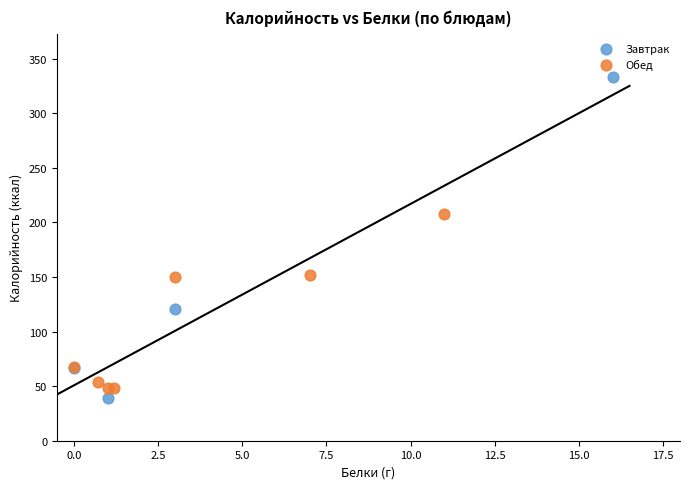

Which series has the widest spread of Y values?

Завтрак